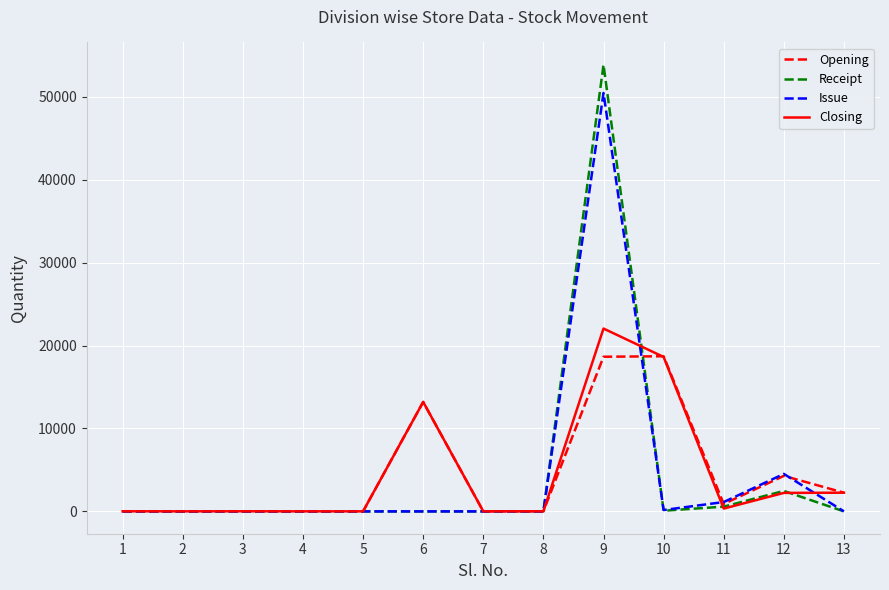

Which category has the highest value in the Issue series?

9